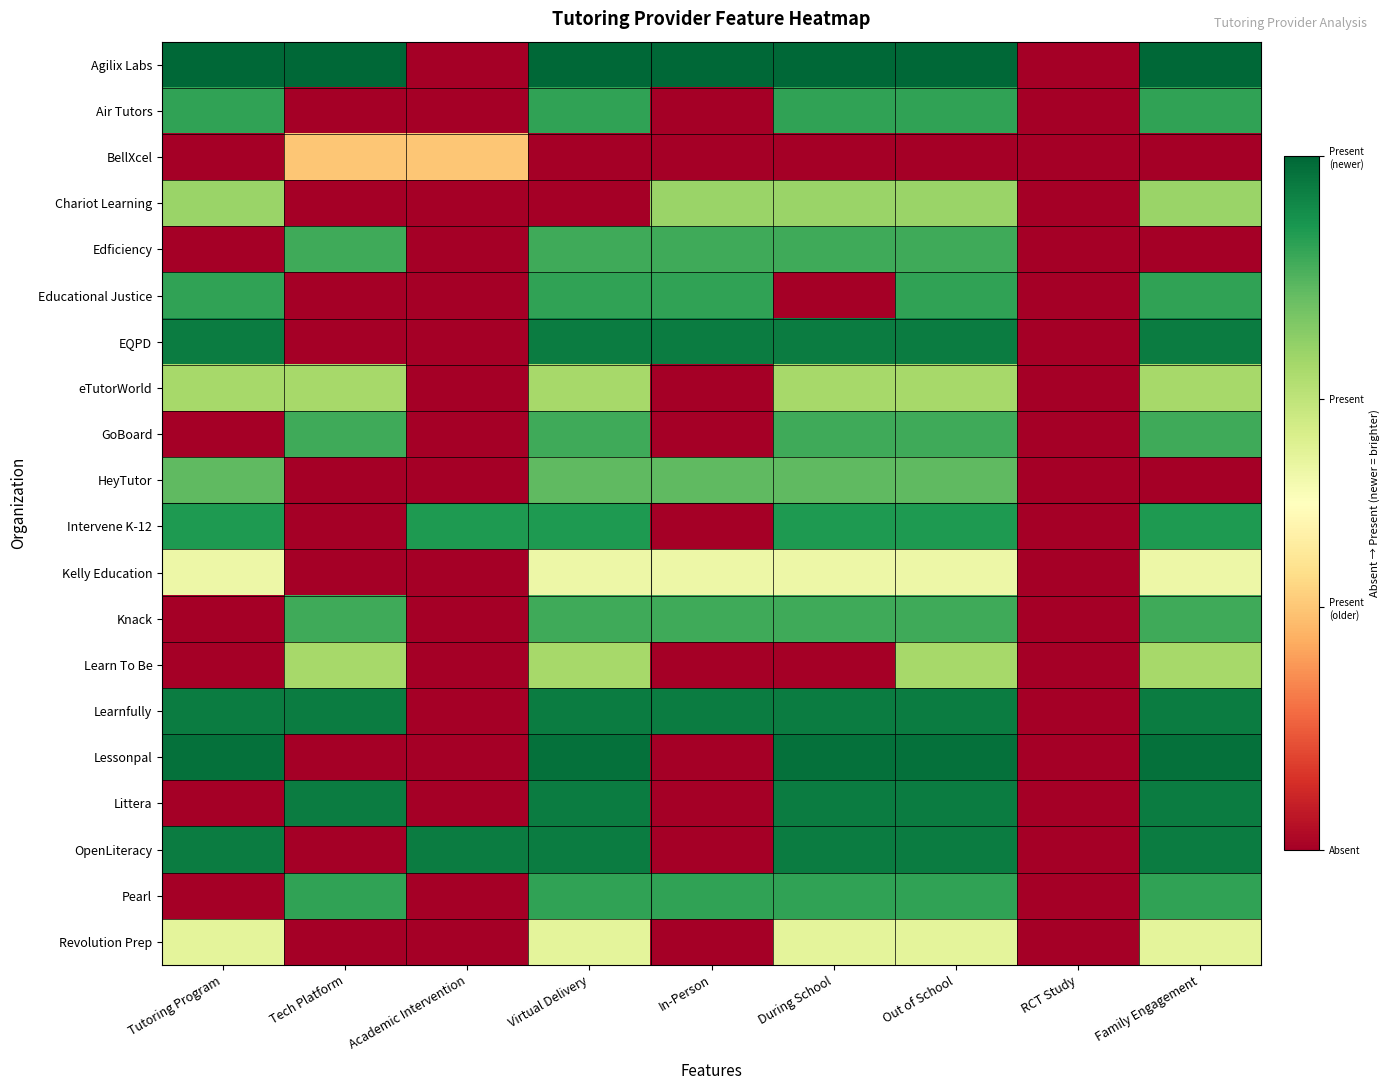

Which label corresponds to the smallest value in the chart?

Academic Intervention